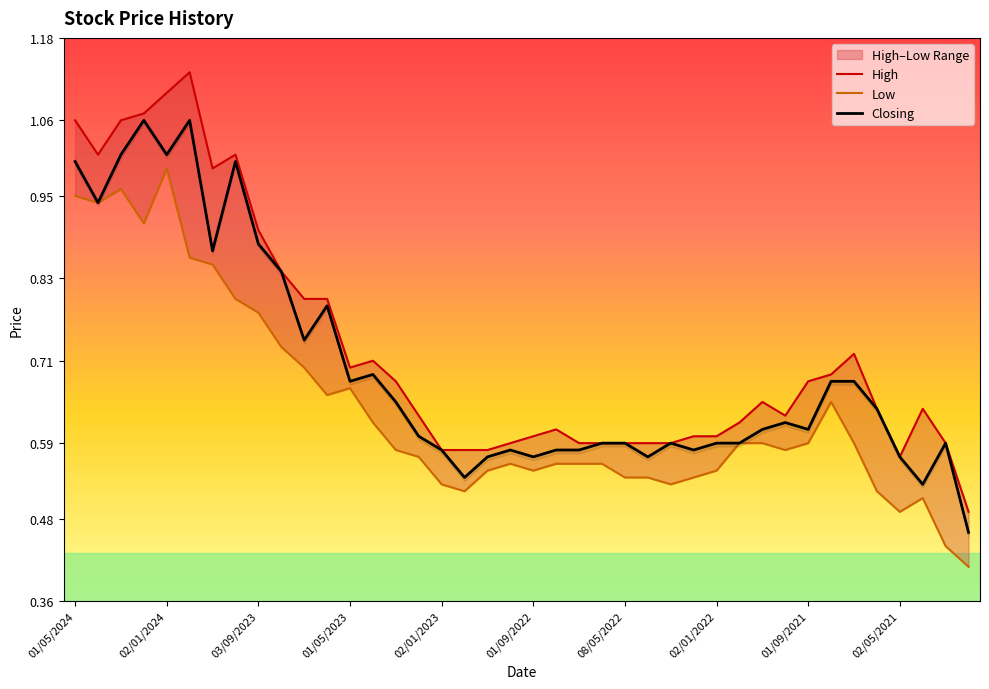

What is the average value of the High series?

0.7